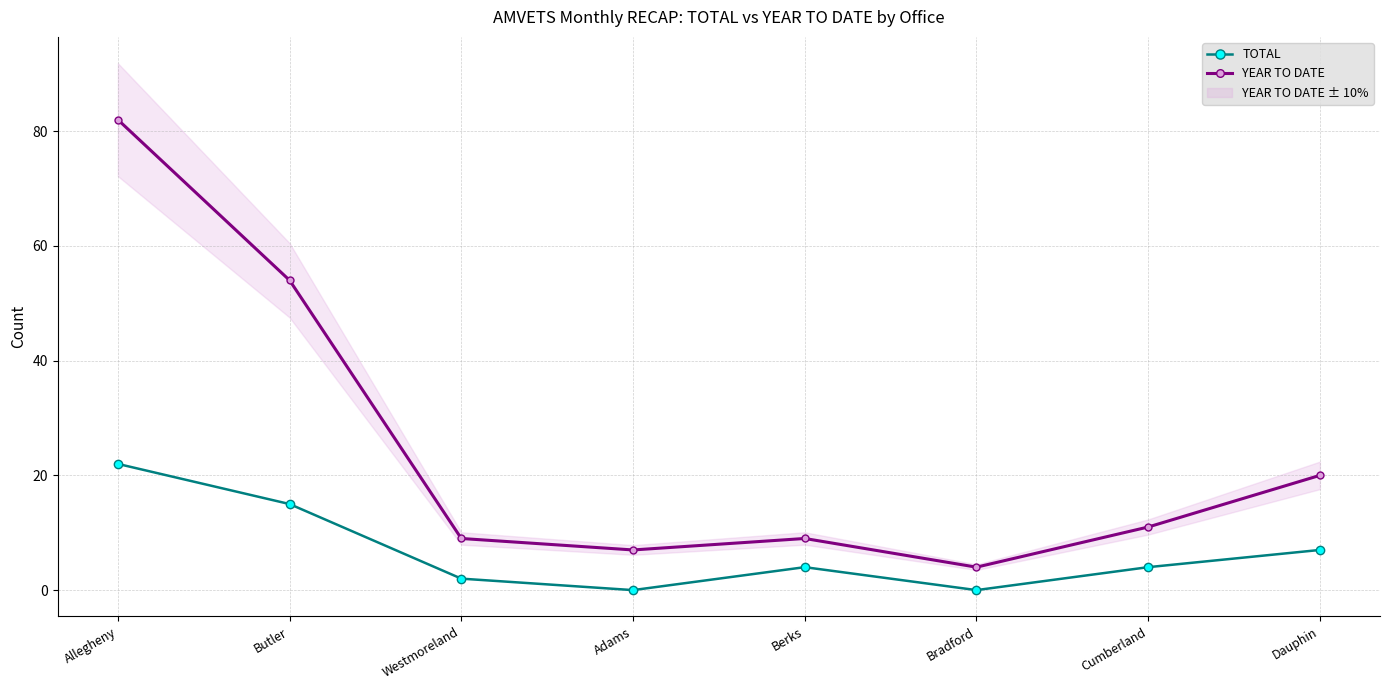

At which category does TOTAL reach its first local peak?

Berks